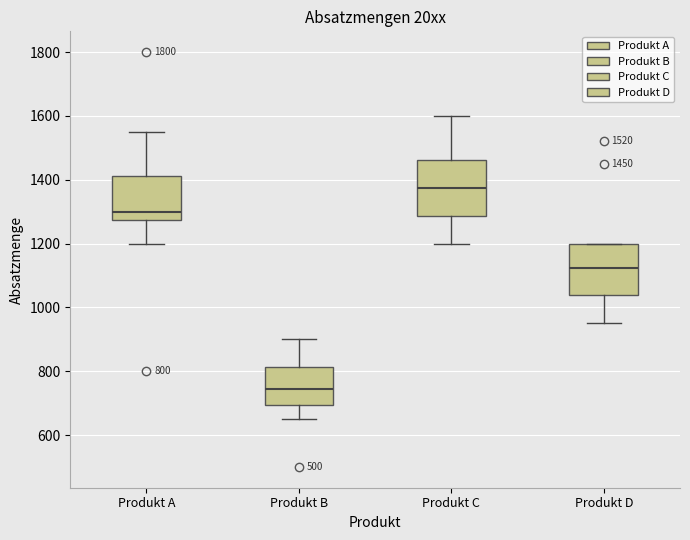

Which box's median line is the highest?

Produkt C